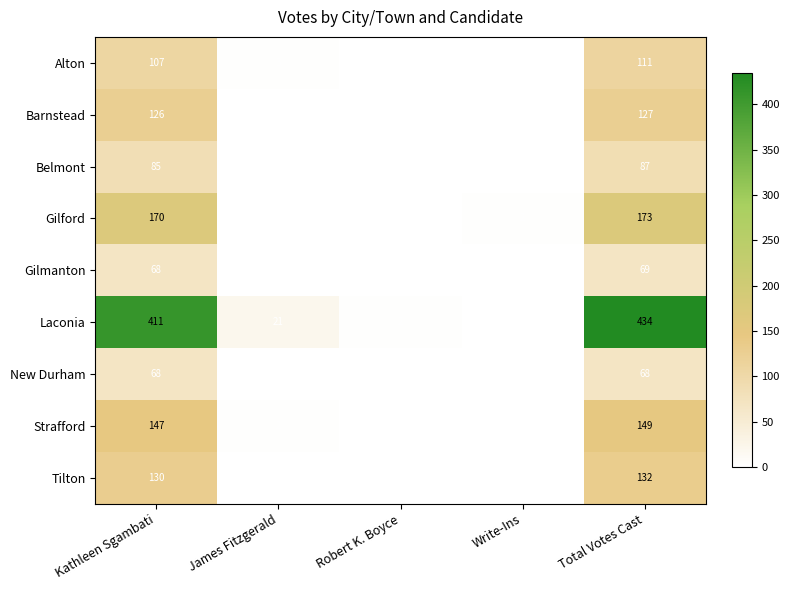

How many data points does each series have?

5